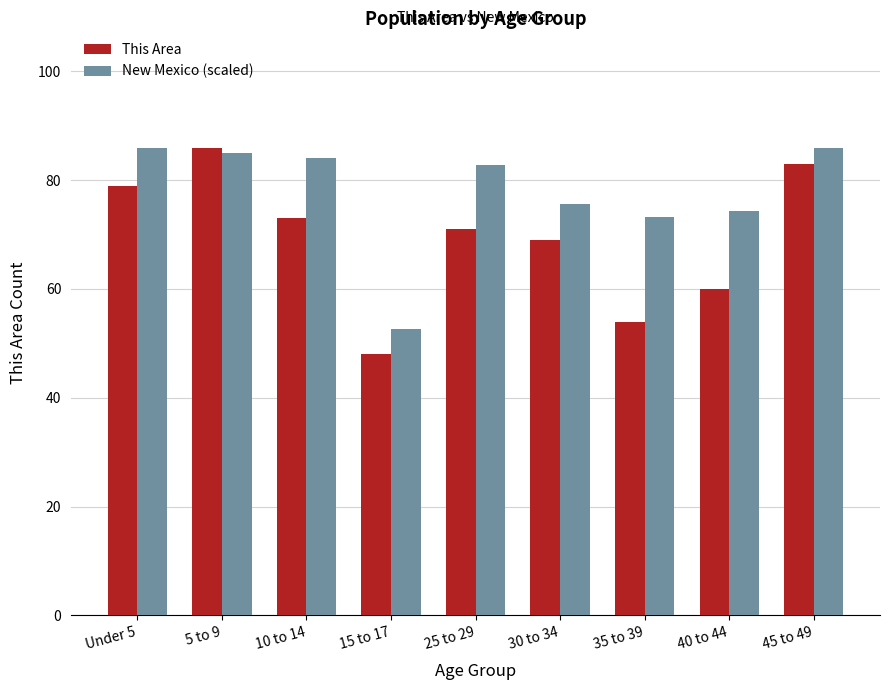

What is the highest value of the New Mexico (scaled) series?

86.0